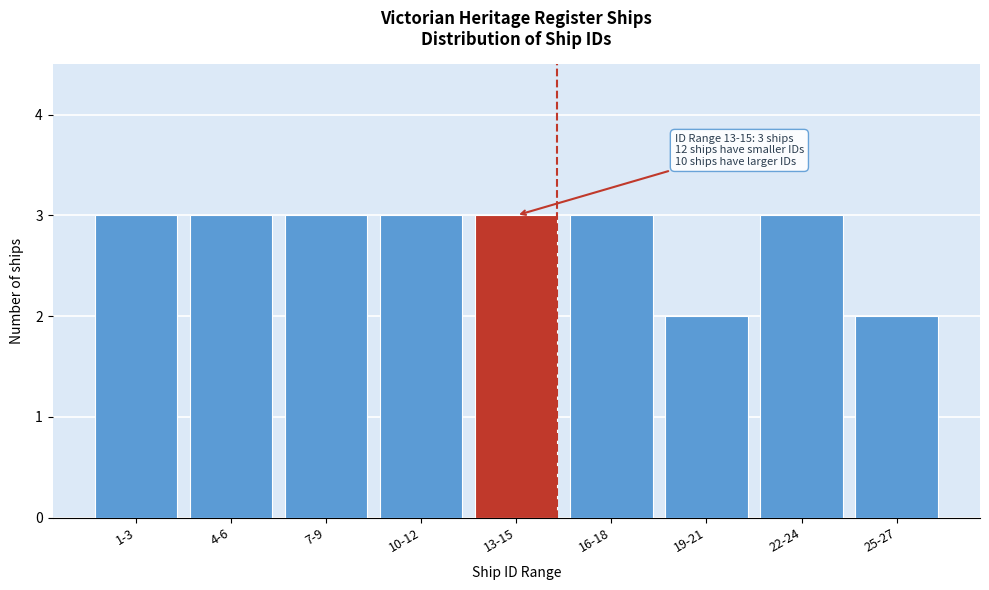

Reading left to right, list all the values displayed in this chart.

3	3	3	3	3	3	2	3	2